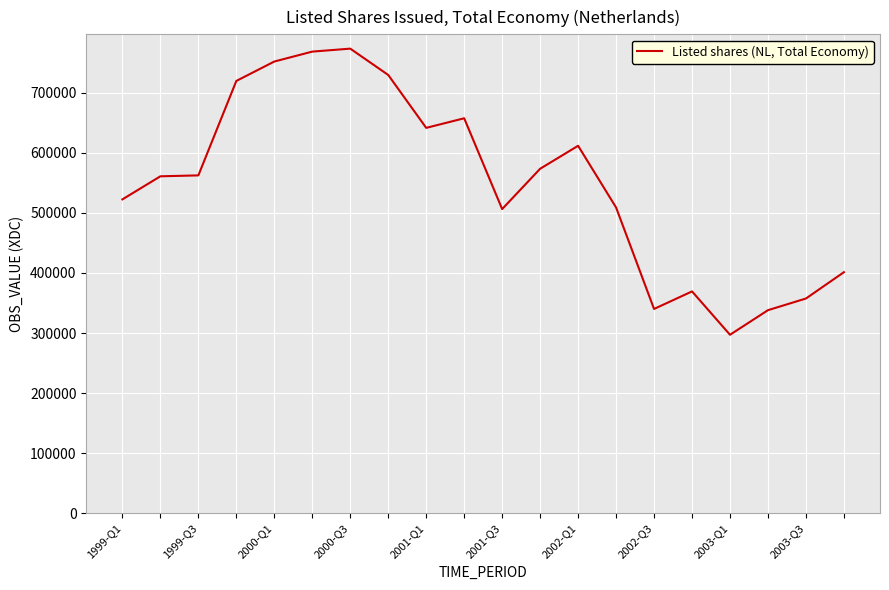

What is the maximum value shown in the chart?

773546